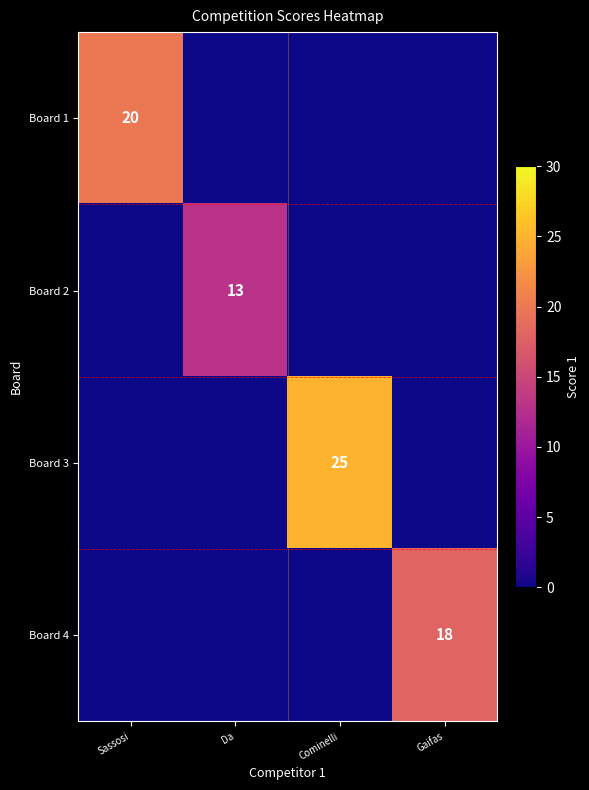

The Board 2 series shows 17 at Da. True or false?

False